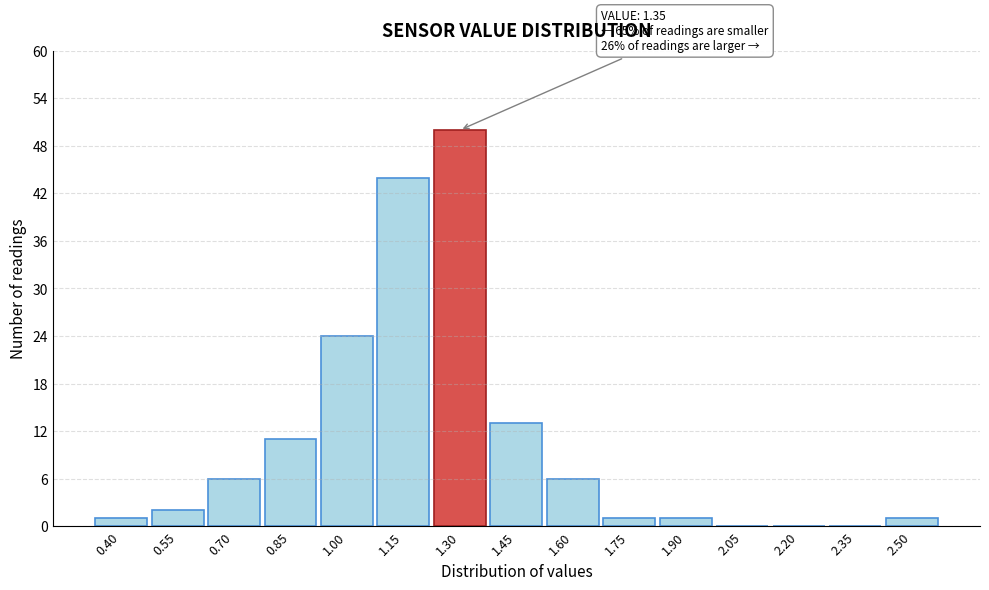

Reading left to right, list all the values displayed in this chart.

0.40=1	0.55=2	0.70=6	0.85=11	1.00=24	1.15=44	1.30=50	1.45=13	1.60=6	1.75=1	1.90=1	2.05=0	2.20=0	2.35=0	2.50=1